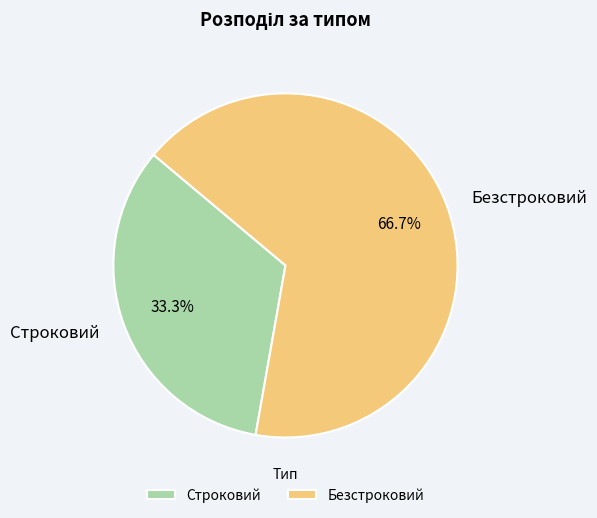

Rank the categories by value from highest to lowest.

Безстроковий, Строковий